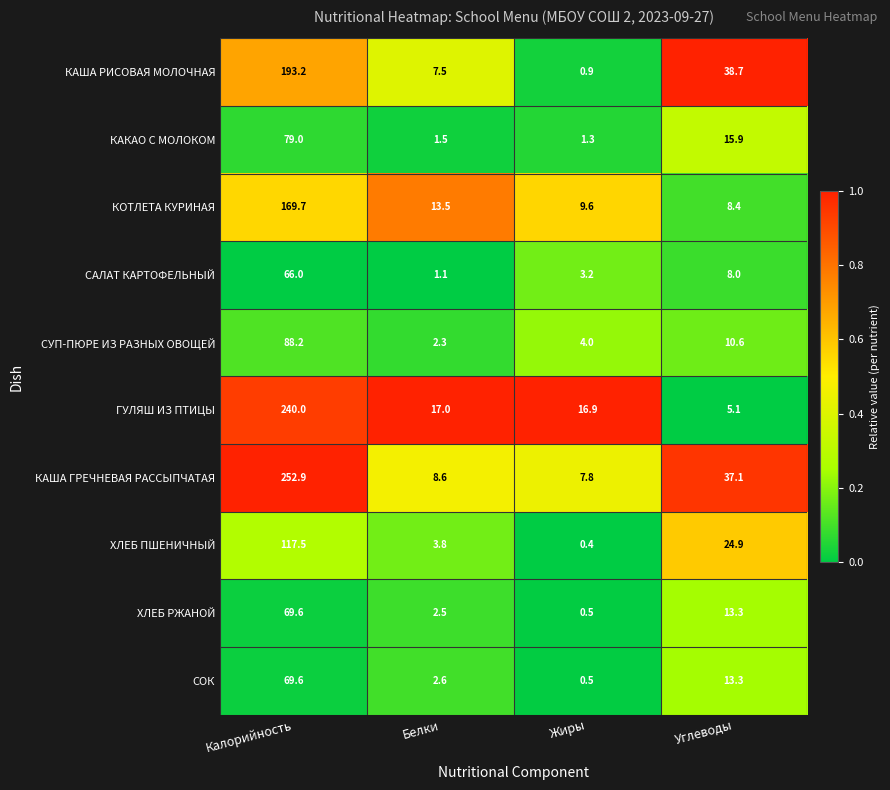

Which series has the largest total across all categories?

КАША ГРЕЧНЕВАЯ РАССЫПЧАТАЯ